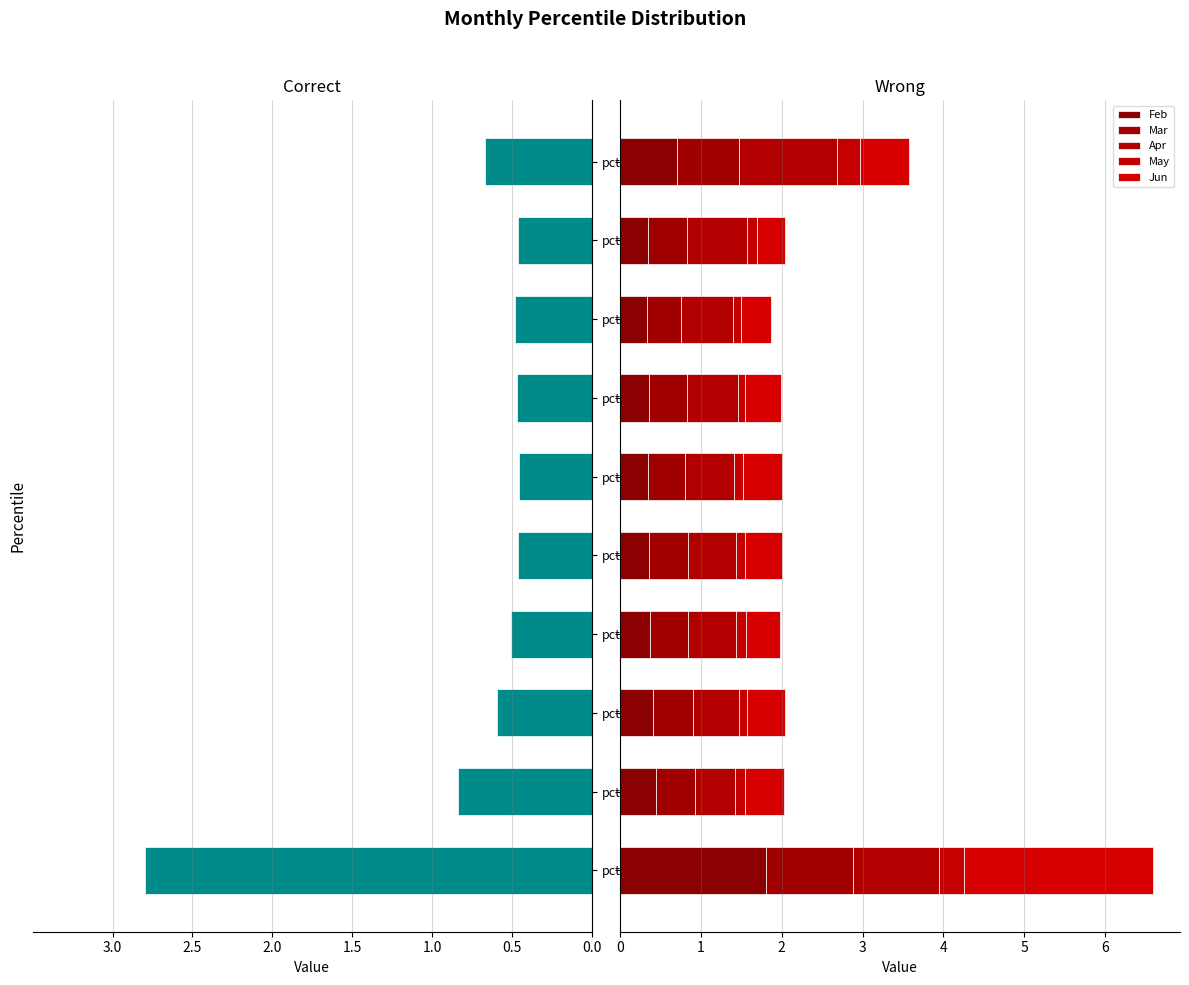

Which series has the largest total across all categories?

Apr